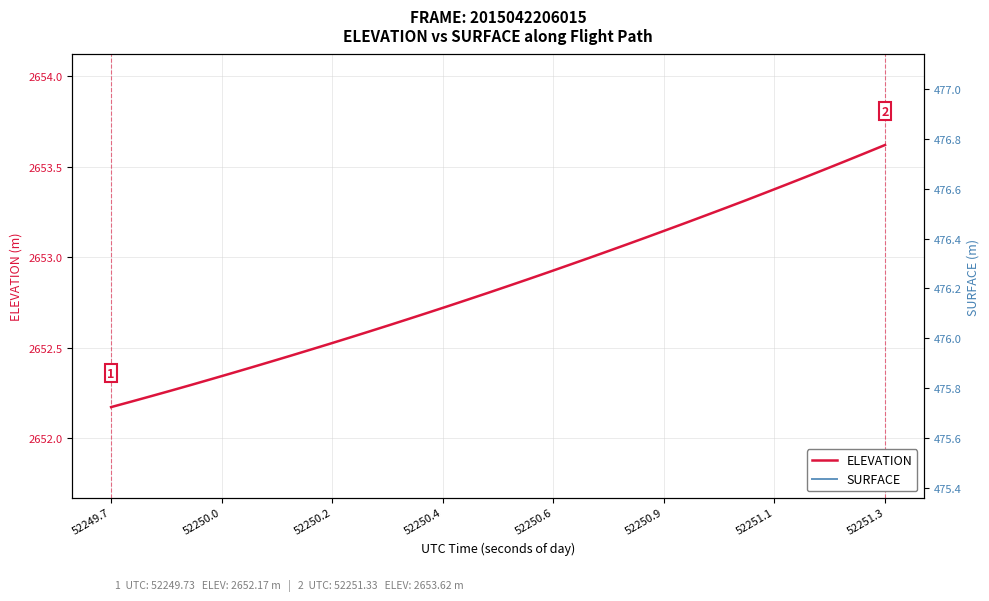

True or false: ELEVATION and SURFACE cross at least once.

False